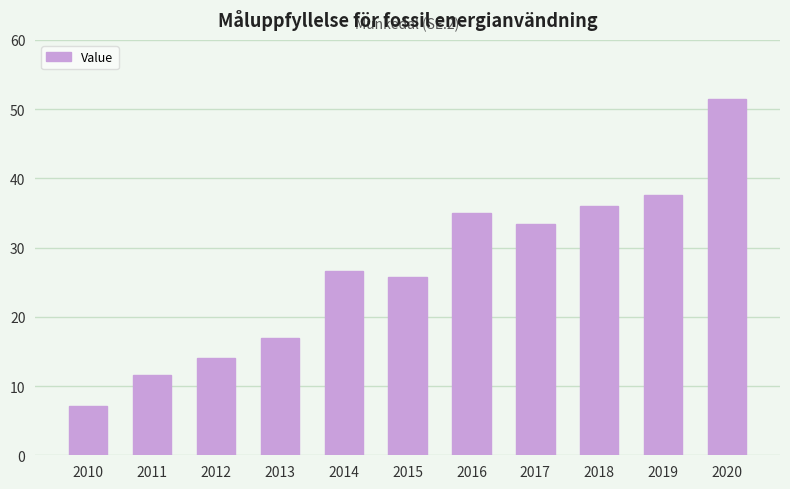

How many bars are there in total?

11